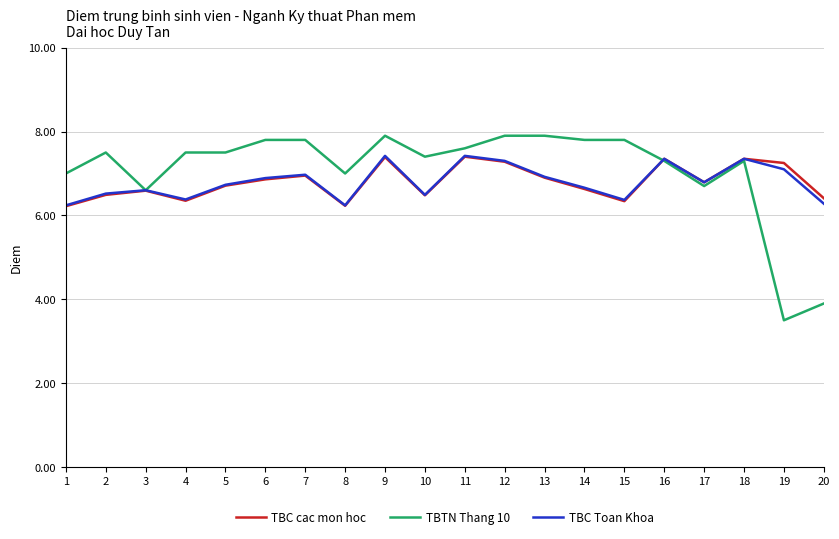

At how many categories does at least one series exceed 3?

20